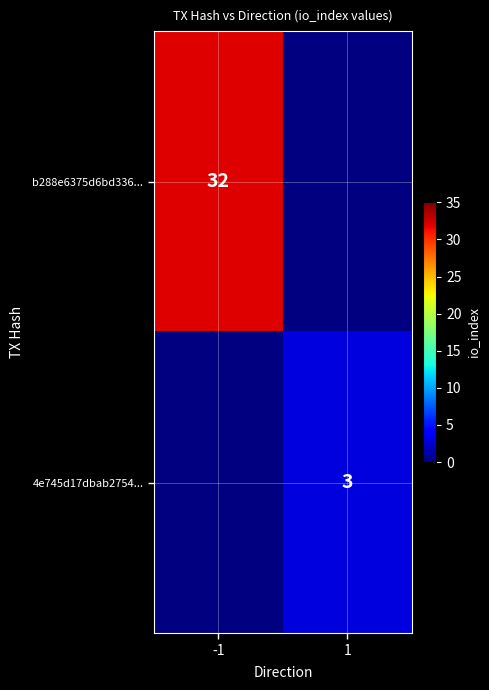

The value of 4e745d17dbab2754... at 1 is 3. True or false?

True